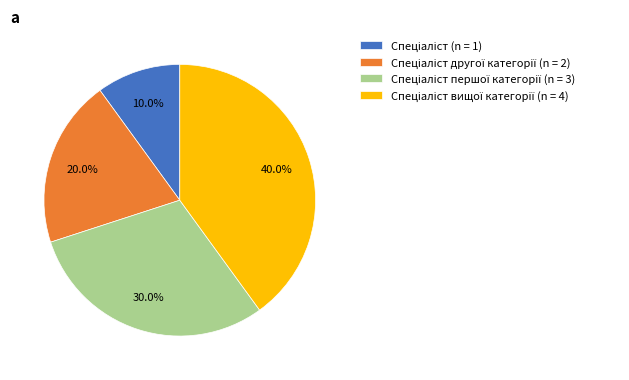

Count the number of slices in the pie.

4